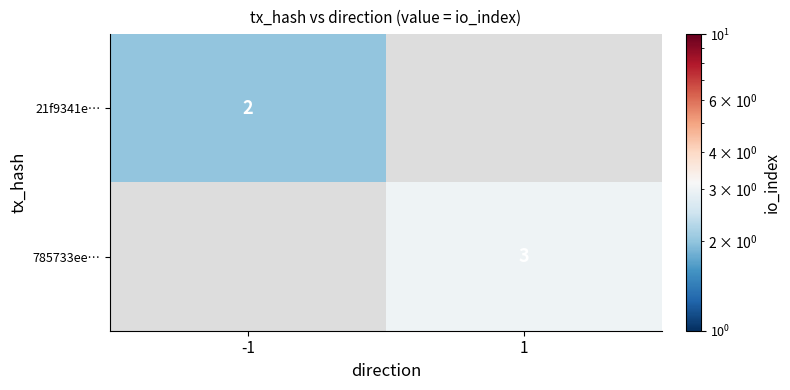

Is the value of 21f9341e… at -1 greater than the value of 785733ee… at 1?

No